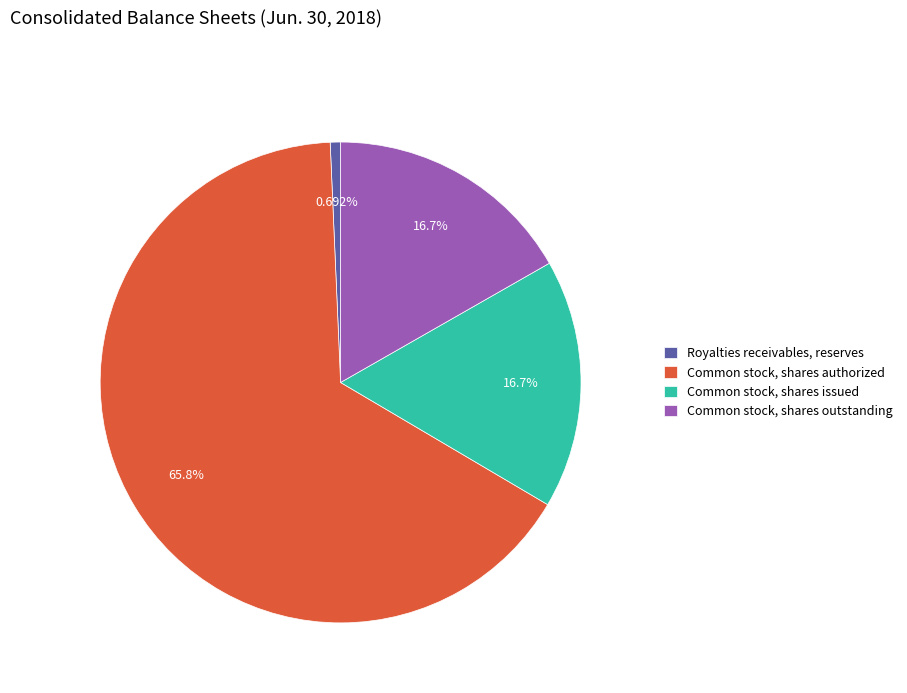

Does Common stock, shares authorized represent more than half of the total?

Yes